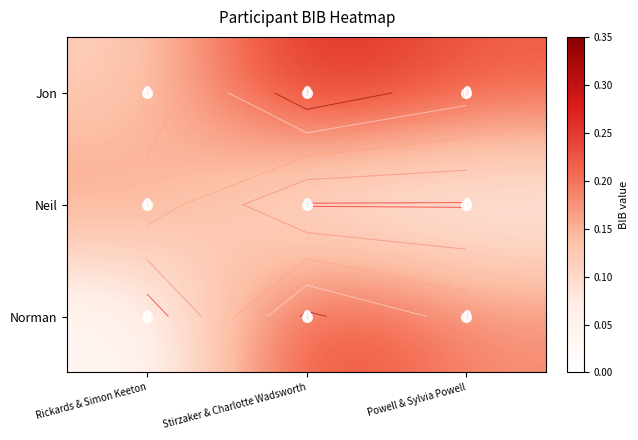

The Neil series shows 0.0 at Stirzaker & Charlotte Wadsworth. True or false?

False